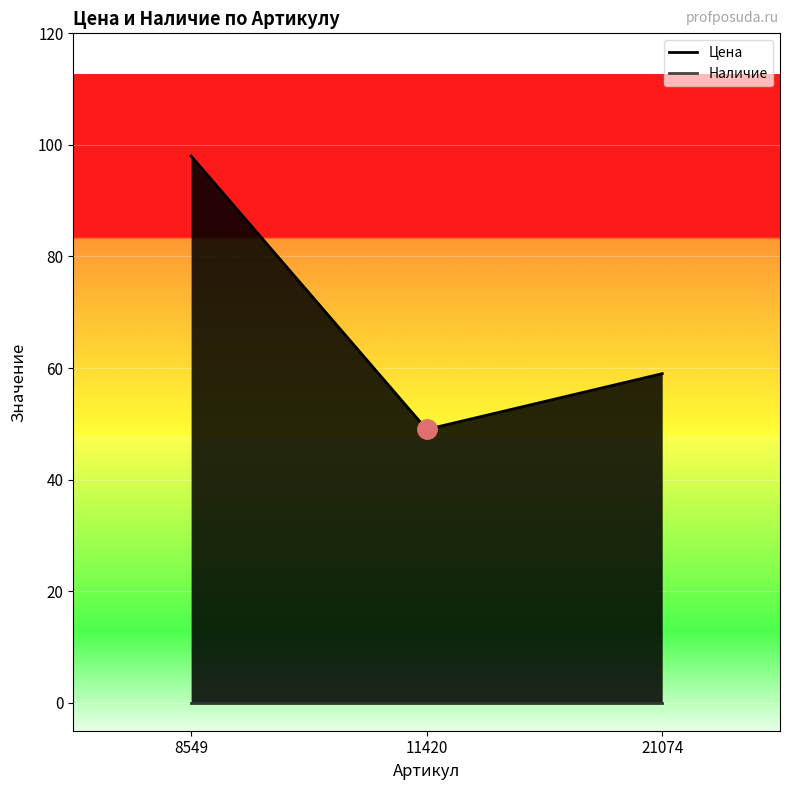

The value at 11420 is 49. True or false?

True